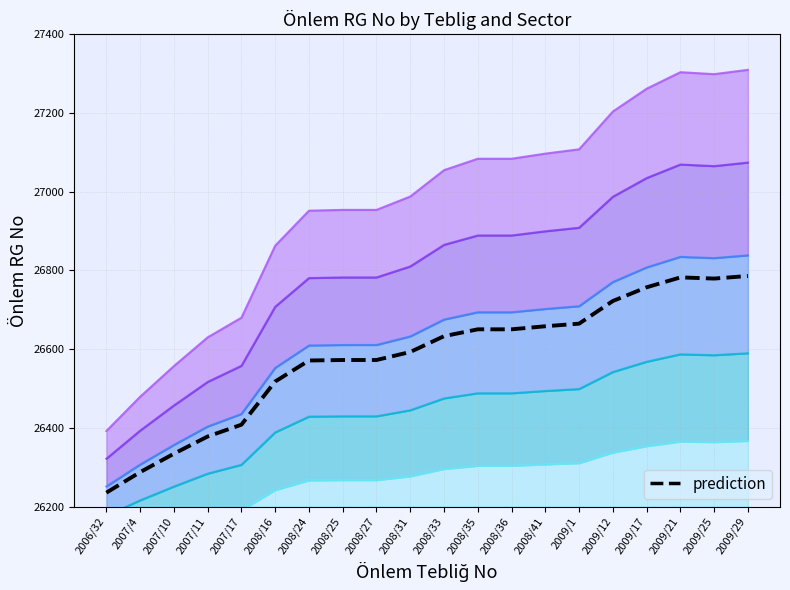

What is the greatest value displayed?

27310.0